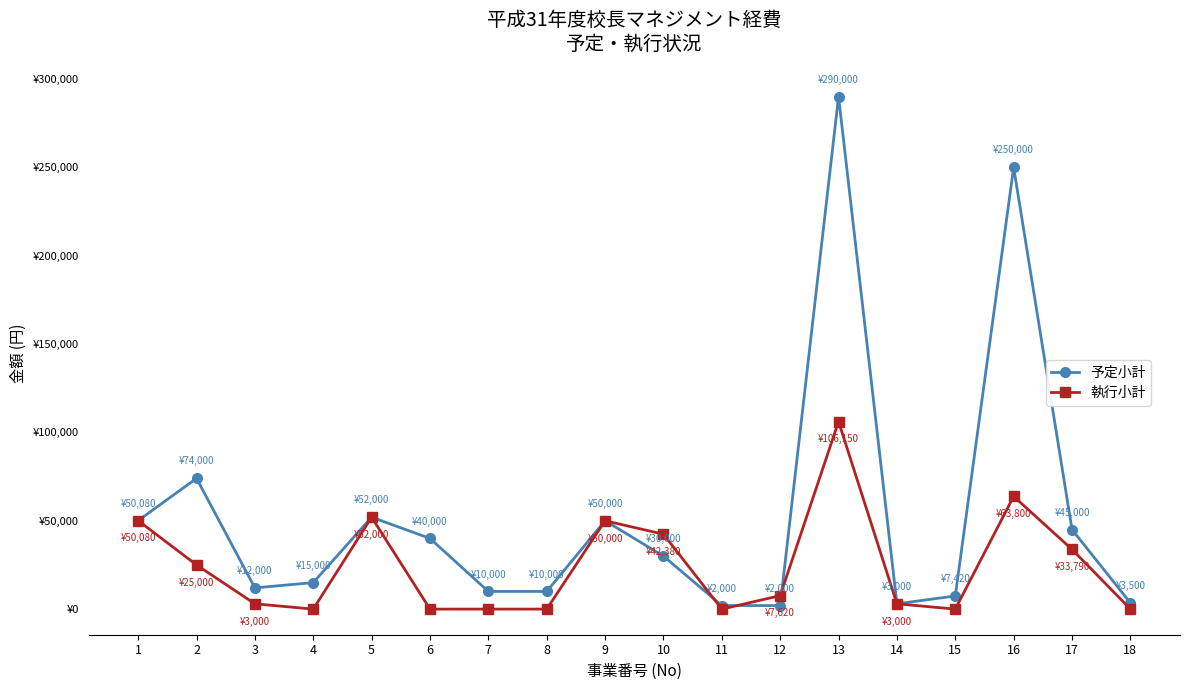

At which label does 予定小計 first exceed 30000?

1